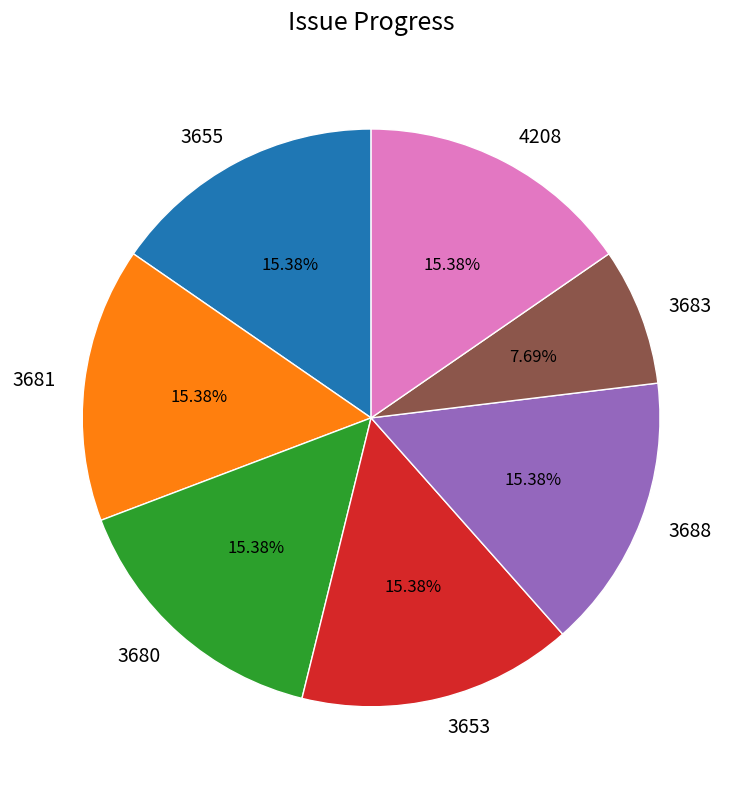

Which slice is the smallest?

3683